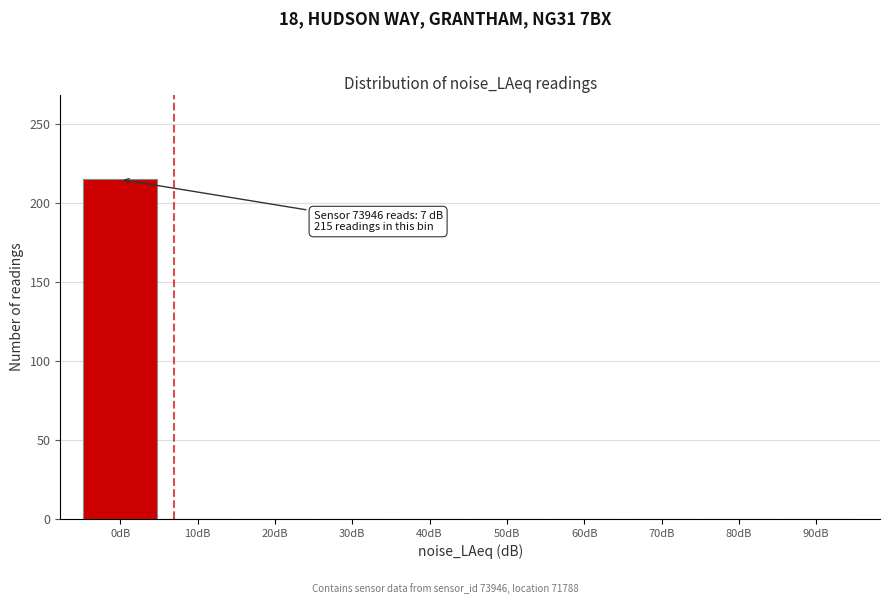

Reading left to right, what are all the values shown in this chart?

0dB=215	10dB=0	20dB=0	30dB=0	40dB=0	50dB=0	60dB=0	70dB=0	80dB=0	90dB=0